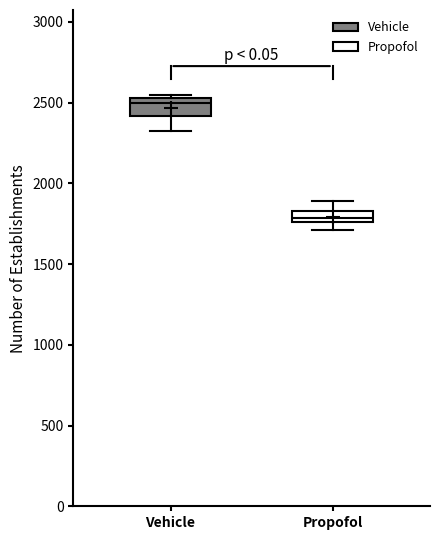

Where is the lower edge of the box for Propofol on the y-axis? The values are not printed on the chart, so give them approximately, as read against the axis.

1750